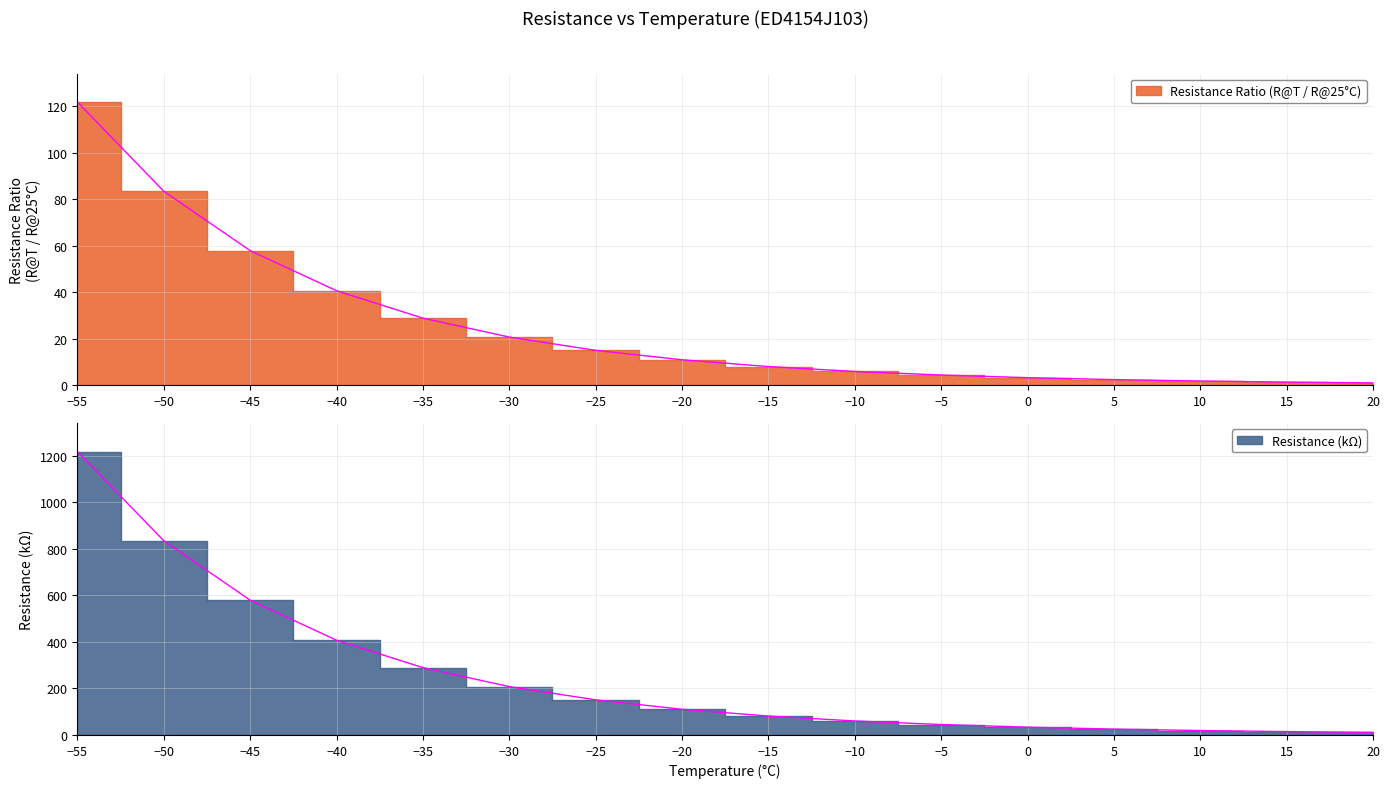

How many series are shown in this chart?

2